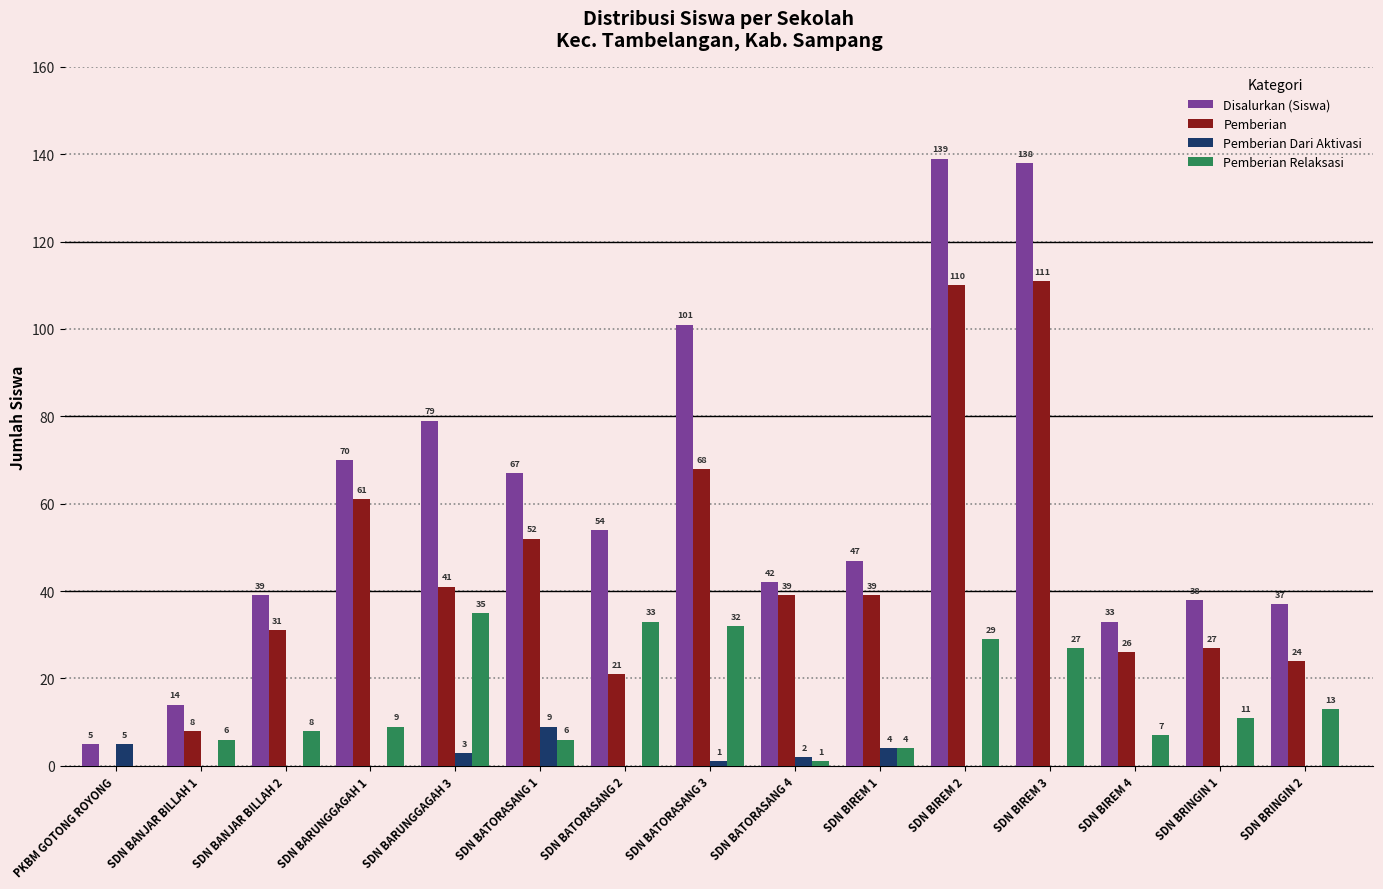

What is the difference between the Pemberian Dari Aktivasi values at SDN BIREM 3 and SDN BATORASANG 3?

1